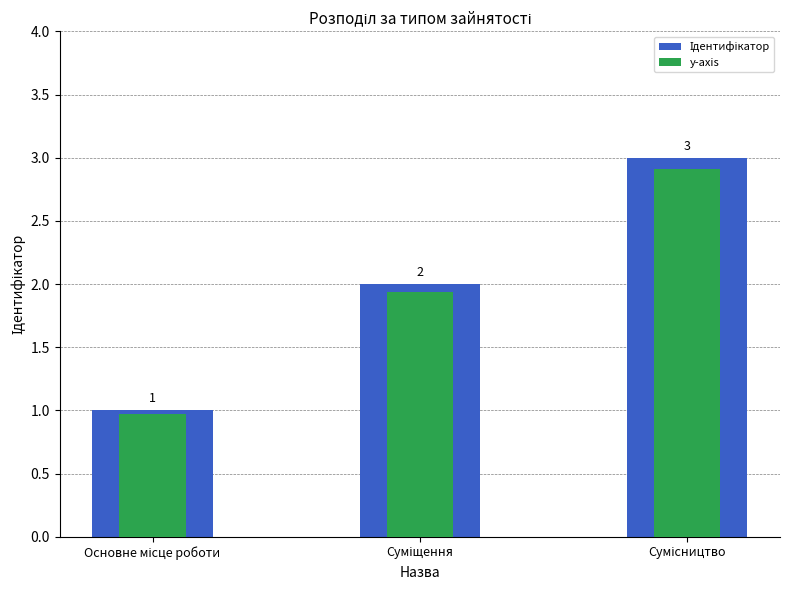

Rank the series by their average value, from lowest to highest.

y-axis, Ідентифікатор